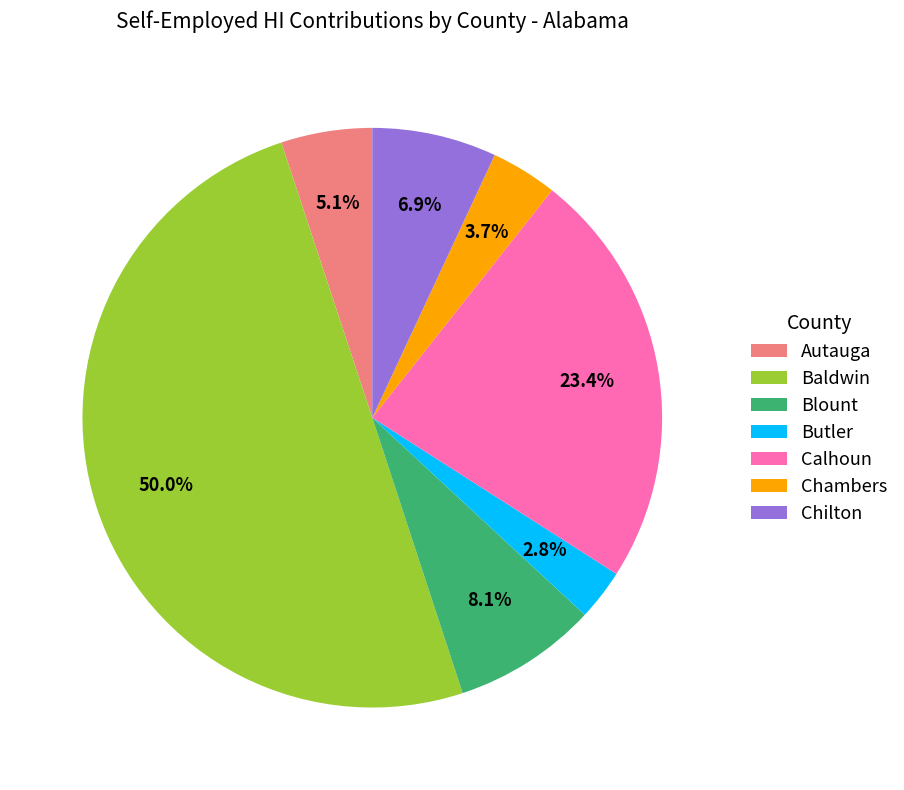

Rank the categories by value from highest to lowest.

Baldwin, Calhoun, Blount, Chilton, Autauga, Chambers, Butler